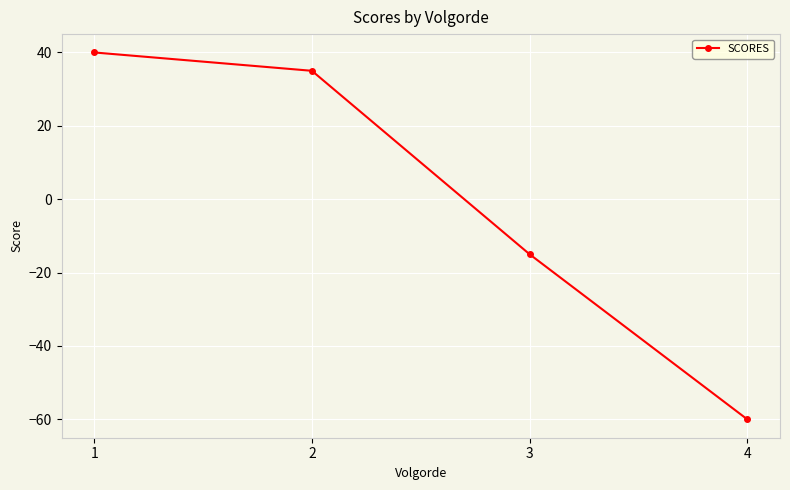

What is the change in value from 3 to 4?

-45